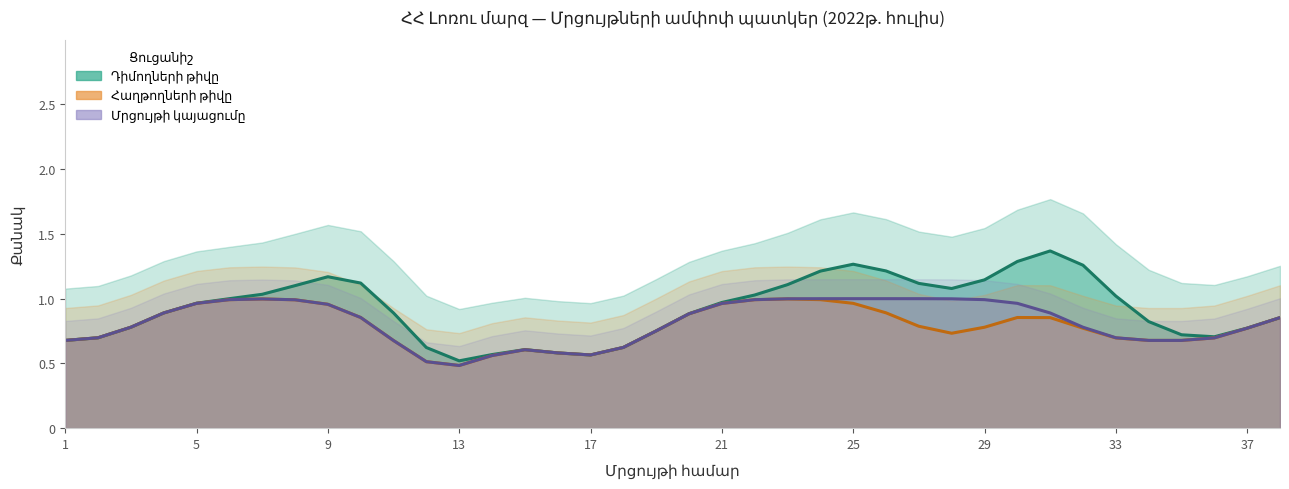

List the series in order of their peak value, lowest first.

Հաղթողների թիվը, Մրցույթի կայացումը, Դիմողների թիվը